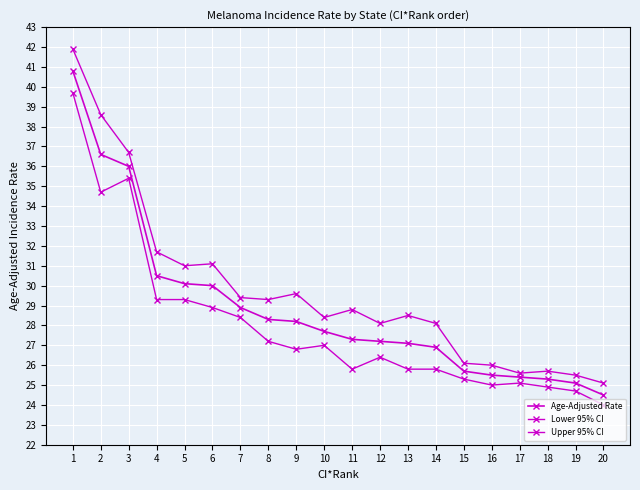

What is the difference between the Upper 95% CI values at 2 and 14?

10.5